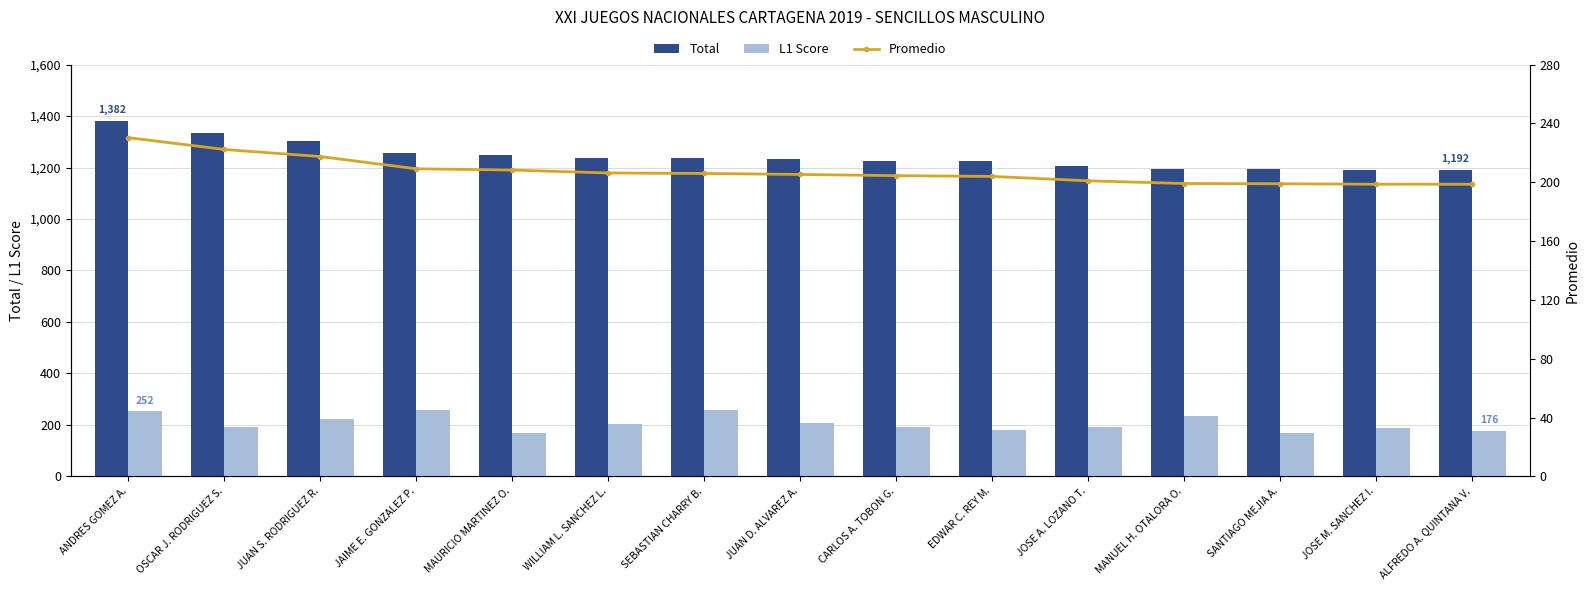

Which has a higher value, JOSE A. LOZANO T. or JAIME E. GONZALEZ P.?

JAIME E. GONZALEZ P.